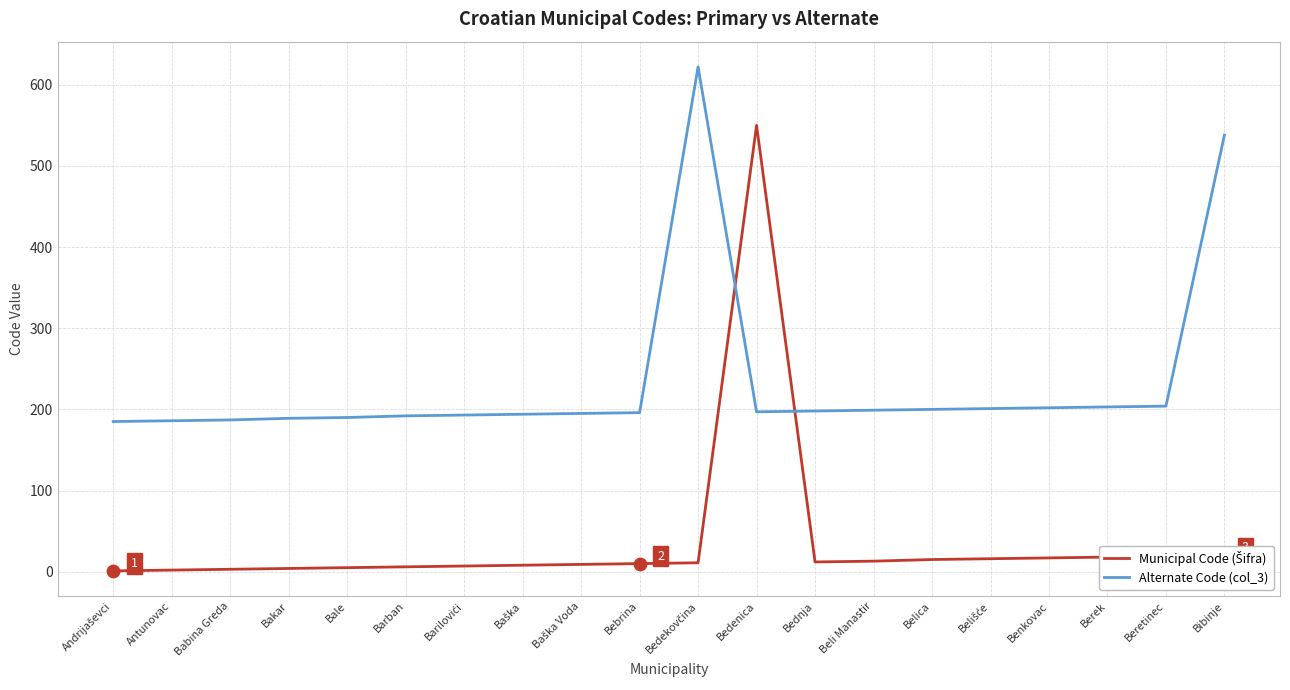

At how many categories does at least one series exceed 441?

3